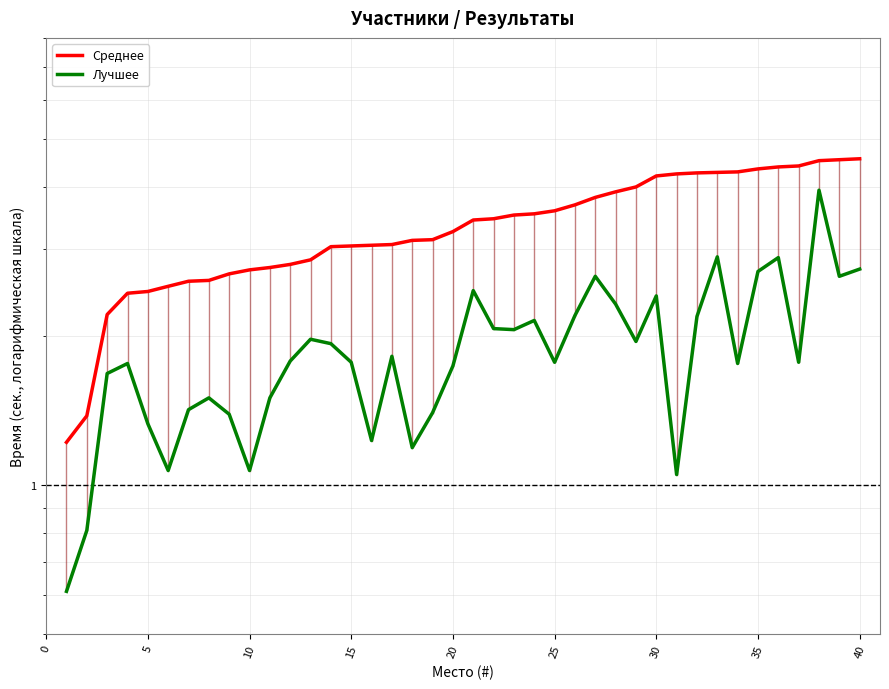

List the series in order of their peak value, lowest first.

Лучшее, Среднее